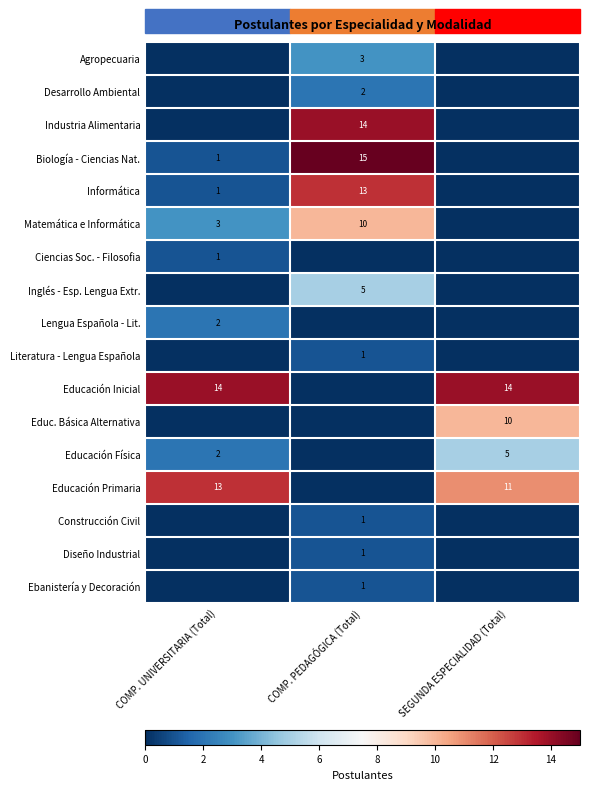

The value of Matemática e Informática at COMP. PEDAGÓGICA (Total) is 14. True or false?

False